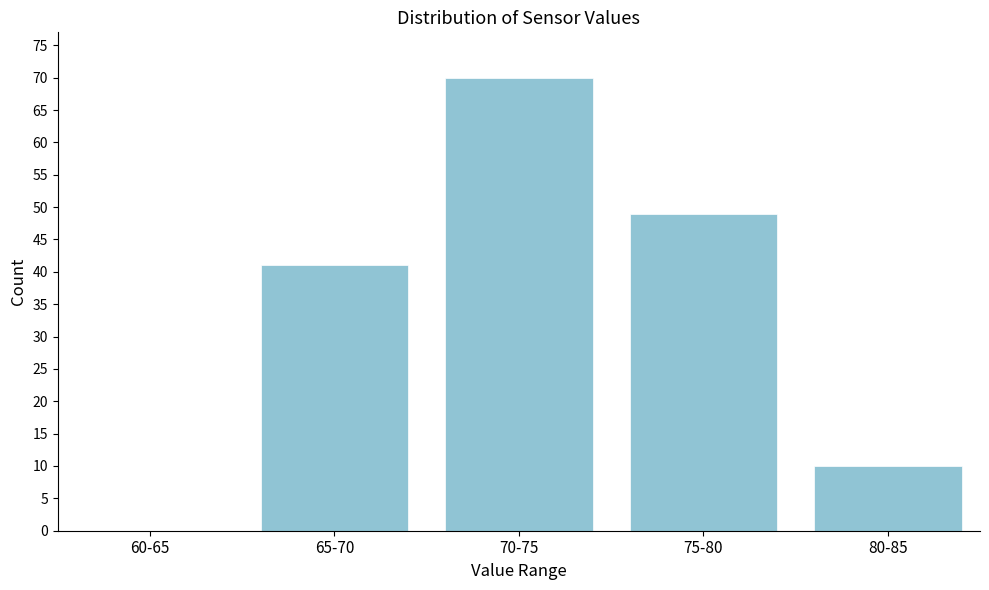

Reading right to left, transcribe all the data shown in this chart.

80-85=10	75-80=49	70-75=70	65-70=41	60-65=0